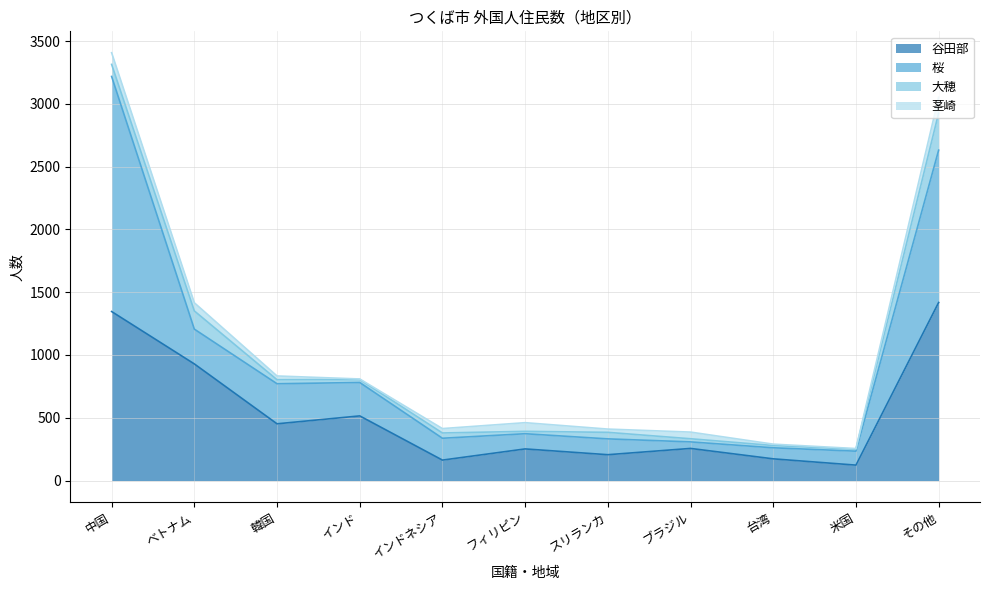

The value of 大穂 at 韓国 is 54. True or false?

False